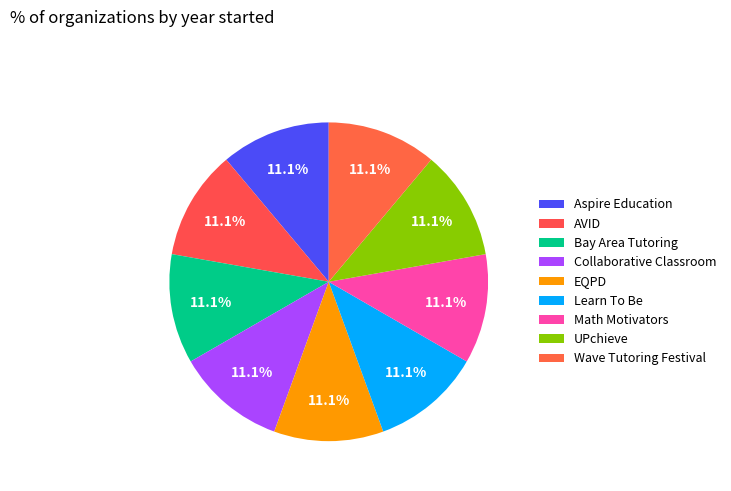

What is the ratio of the value at AVID to the value at Math Motivators?

1.0